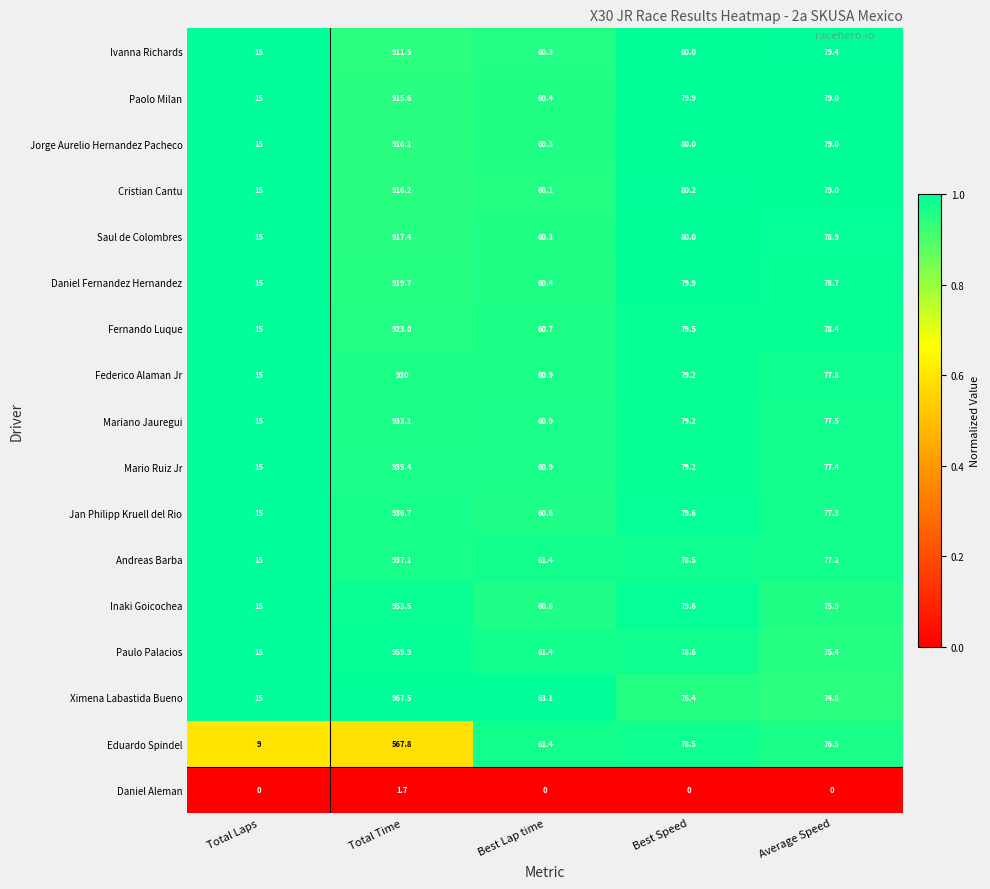

Which label corresponds to the largest value in the chart?

Total Time